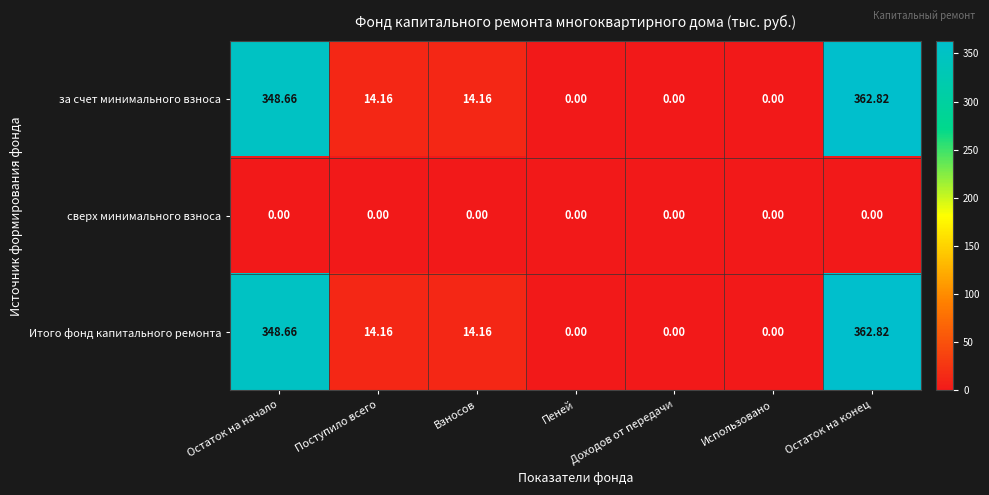

Which category has the highest value in the за счет минимального взноса series?

Остаток на конец